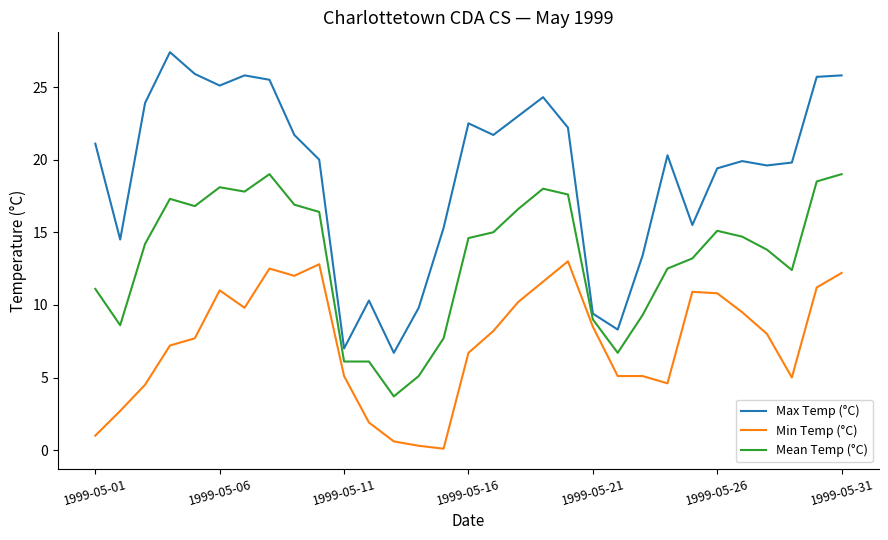

What is the minimum value shown in the chart?

0.1